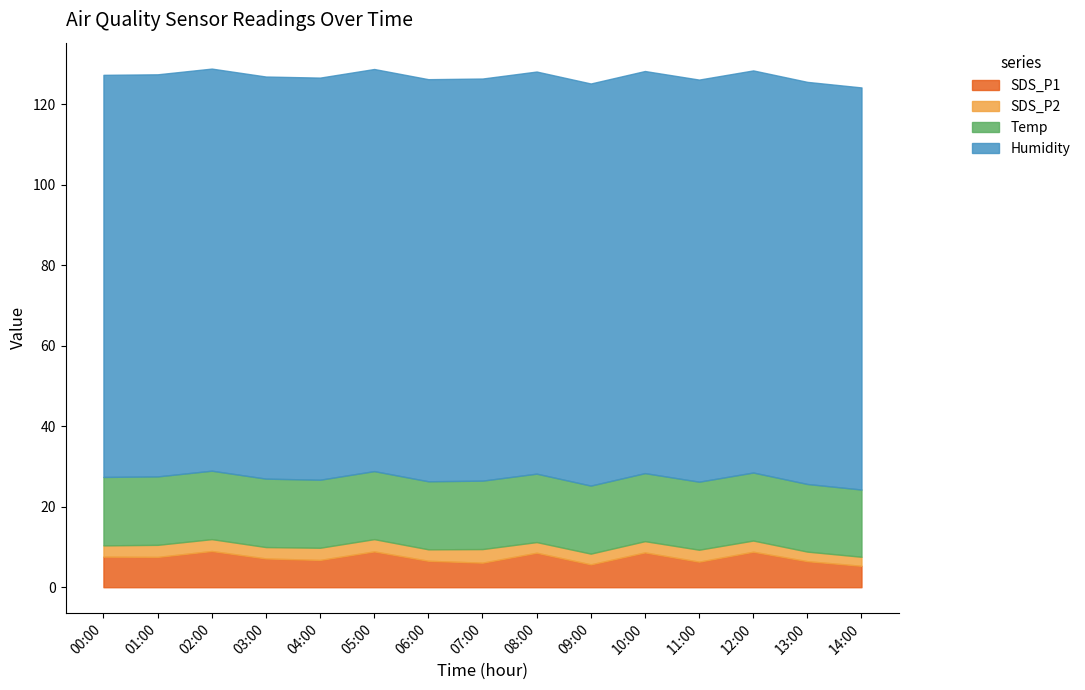

Rank the series by their maximum value, from lowest to highest.

SDS_P2, SDS_P1, Temp, Humidity